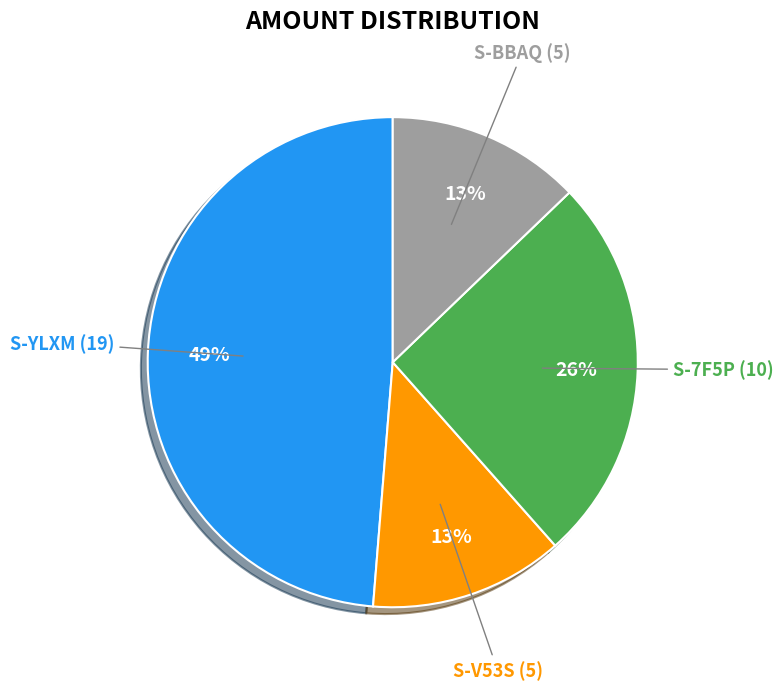

Is the sum of S-YLXM (19) and S-BBAQ (5) greater than half?

Yes